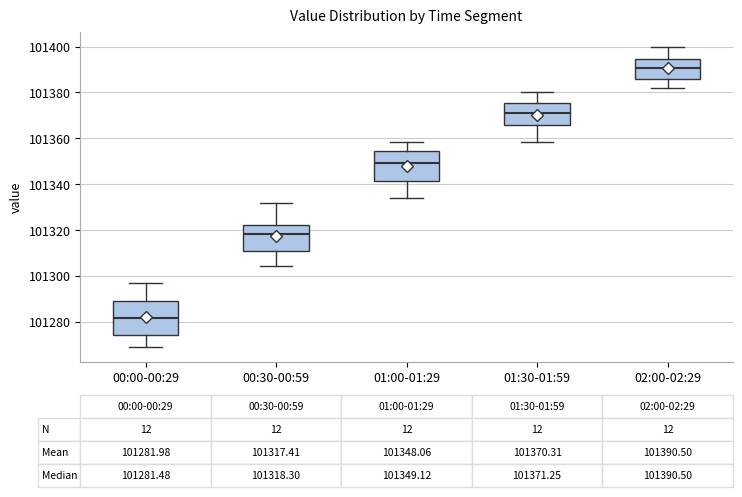

Which box's median line is the lowest?

00:00-00:29